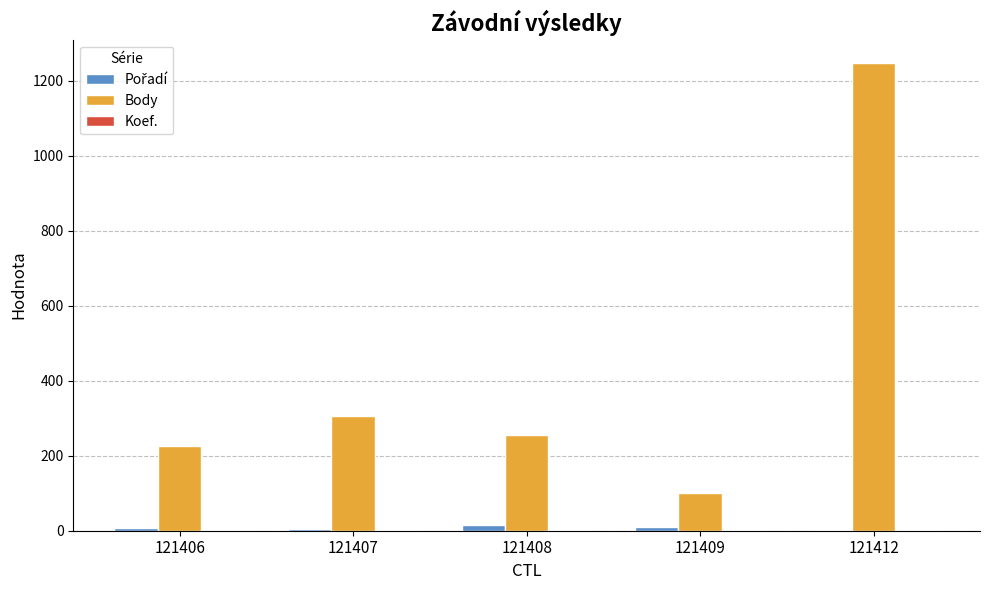

Which label corresponds to the largest value in the chart?

121412